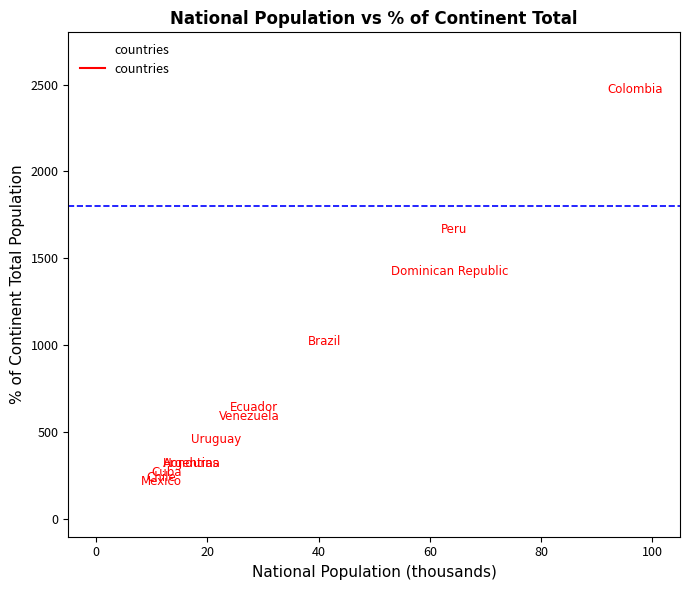

What Y value in the scatter plot is closest to 1344?

1425